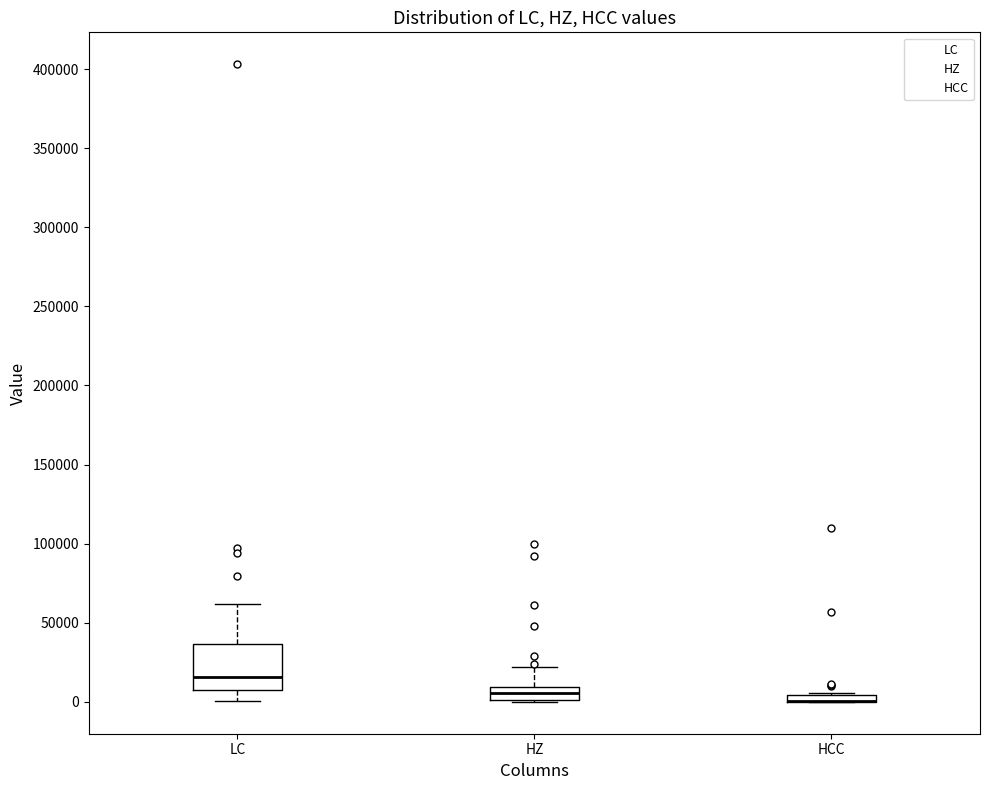

Comparing the boxes themselves (not the whiskers), which one is the tallest?

LC